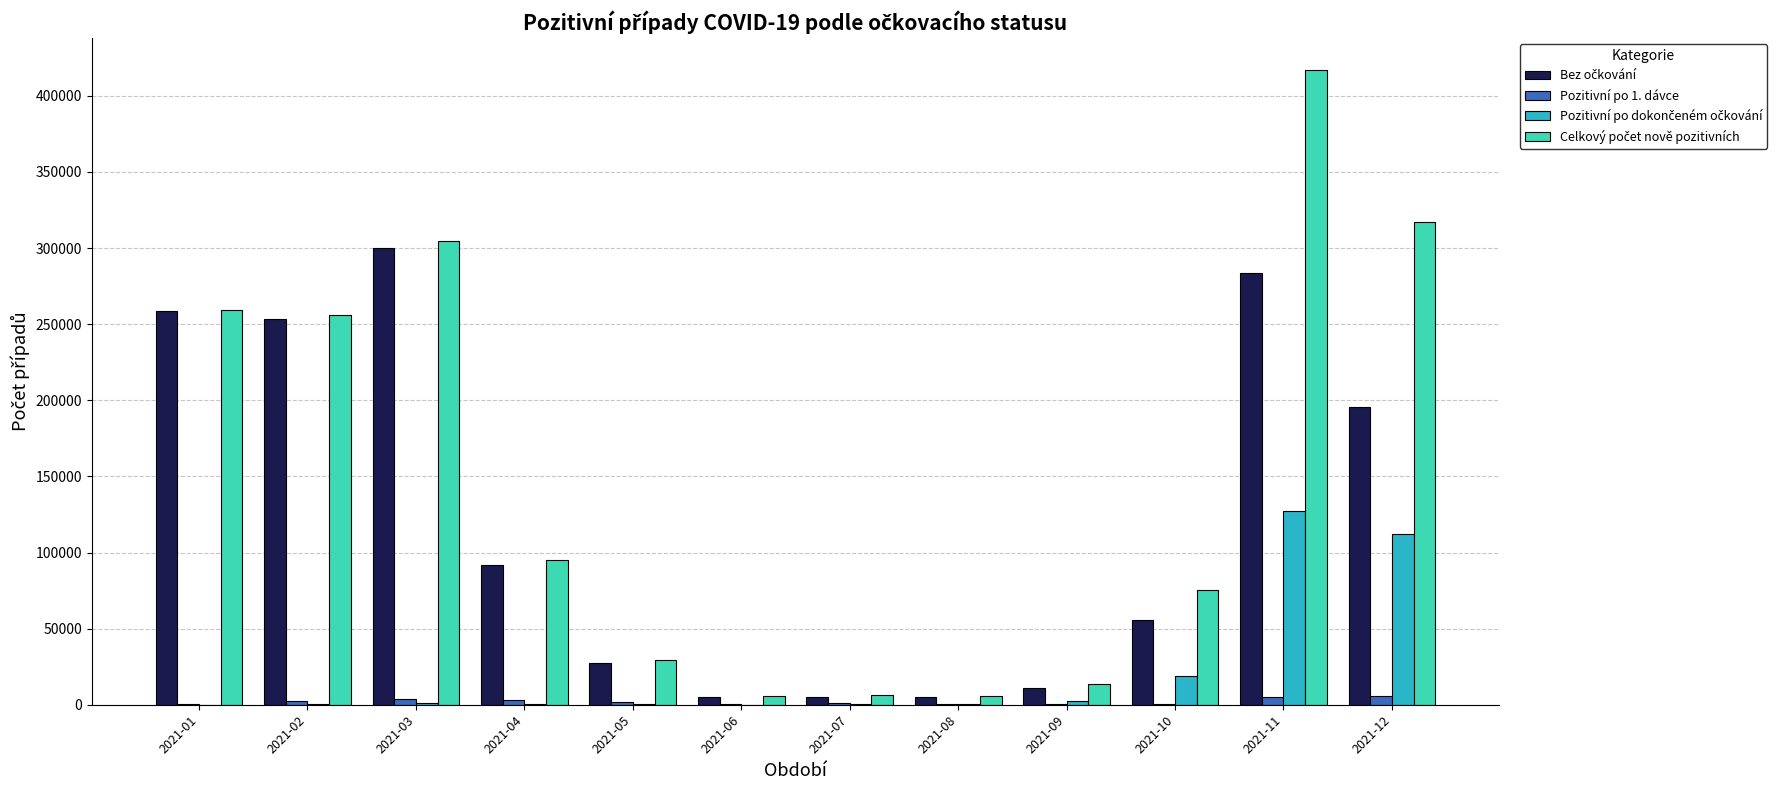

At which category does the chart reach its peak across all series?

2021-11